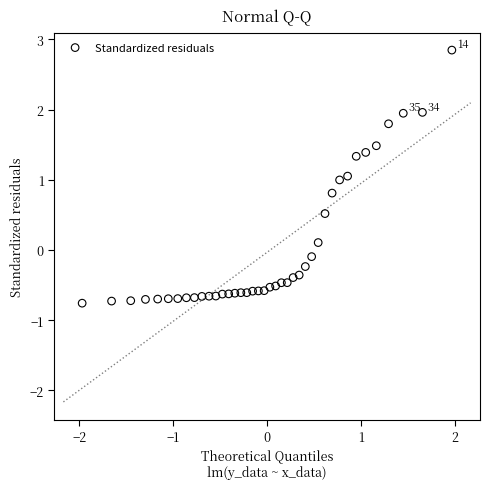

What is the range of Y values (max minus min)?

3.6